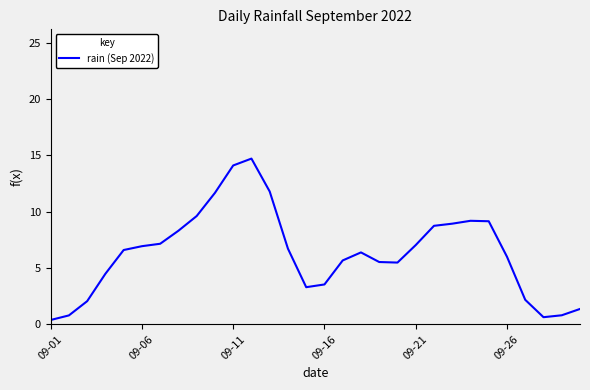

What is the difference between the maximum and minimum values?

14.3